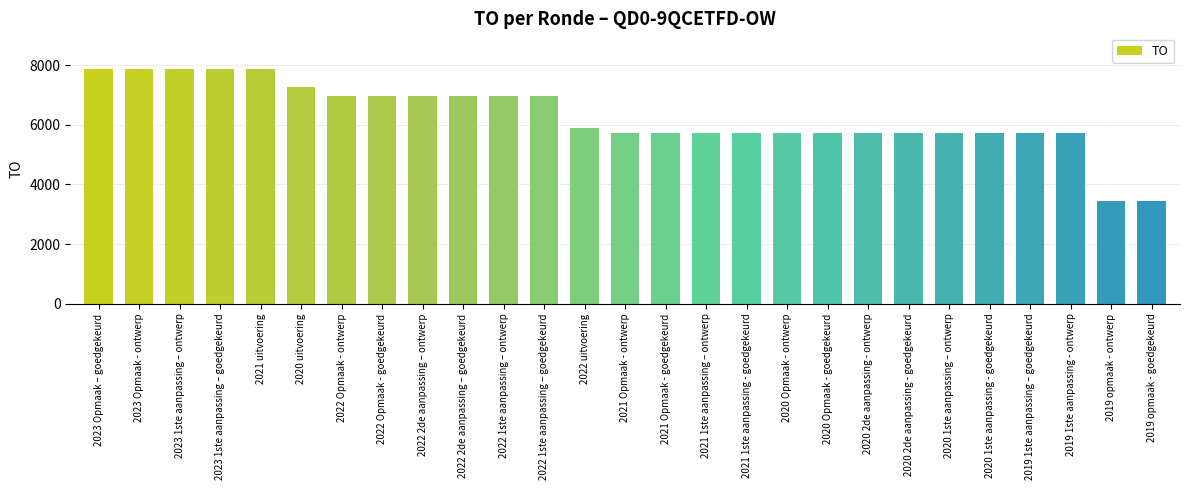

What is the label of the 1st bar from the right?

2019 opmaak - goedgekeurd